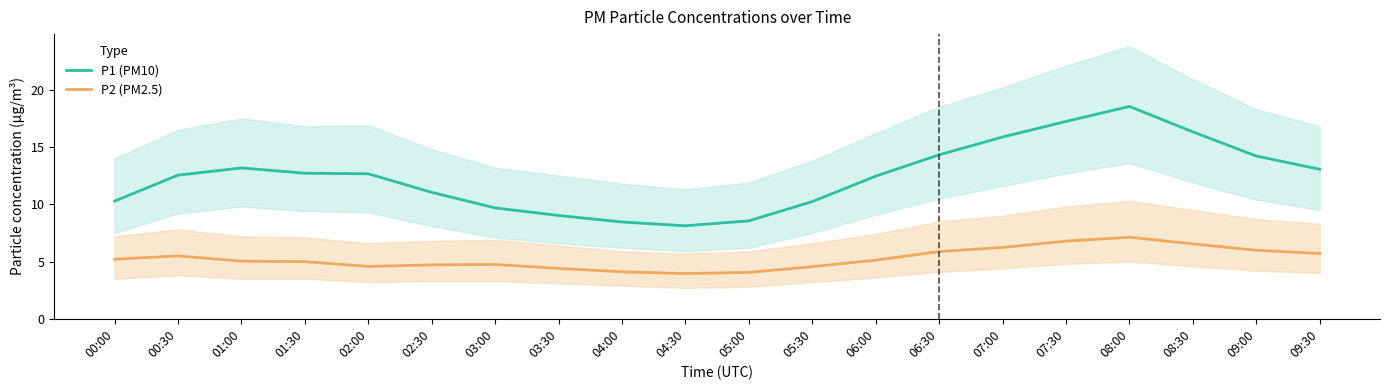

True or false: P1 (PM10) has a value of 2.8 at 05:30.

False